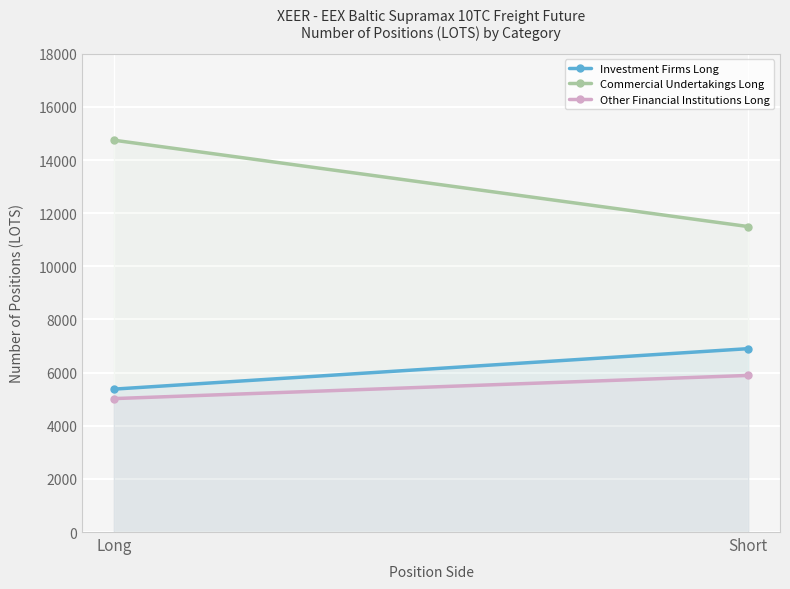

What are all the series names shown in the legend?

Investment Firms Long, Commercial Undertakings Long, Other Financial Institutions Long